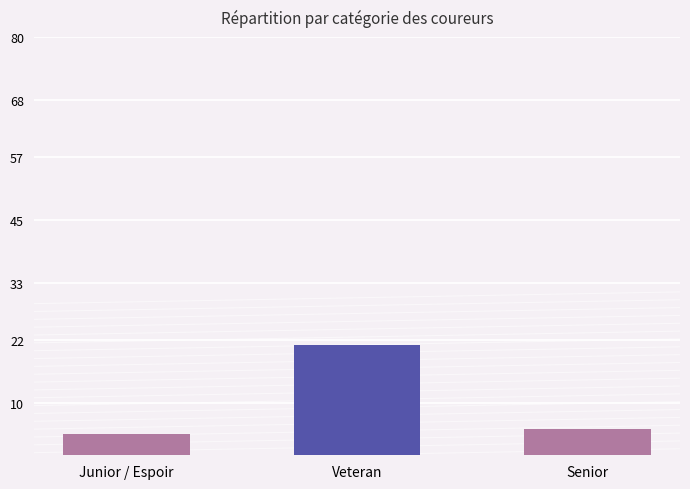

Where does the data first go above 5?

Veteran